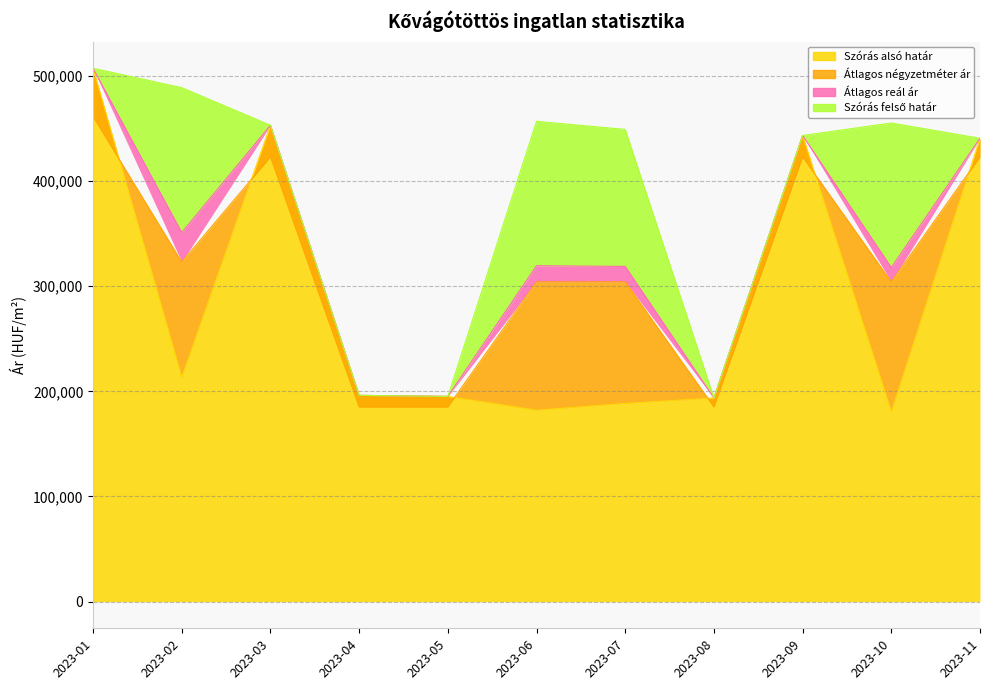

What is the greatest value displayed?

507301